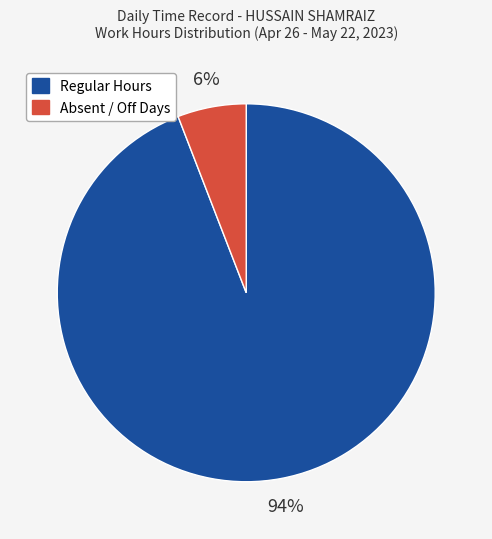

To the nearest percent, what is the average slice percentage?

50%